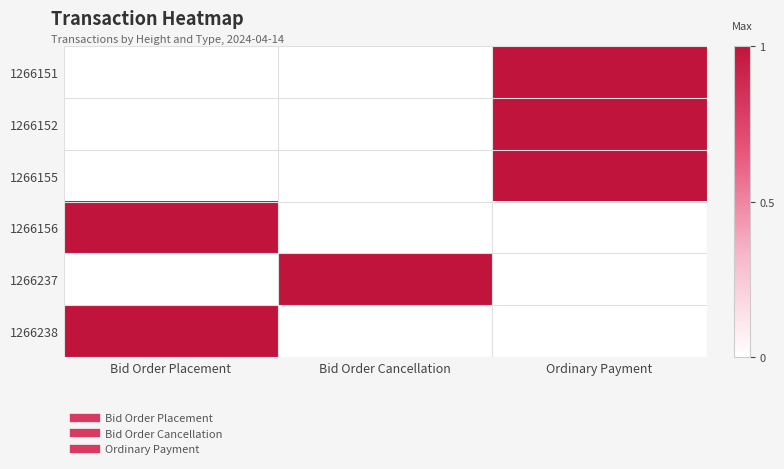

Which series has the largest total across all categories?

1266151